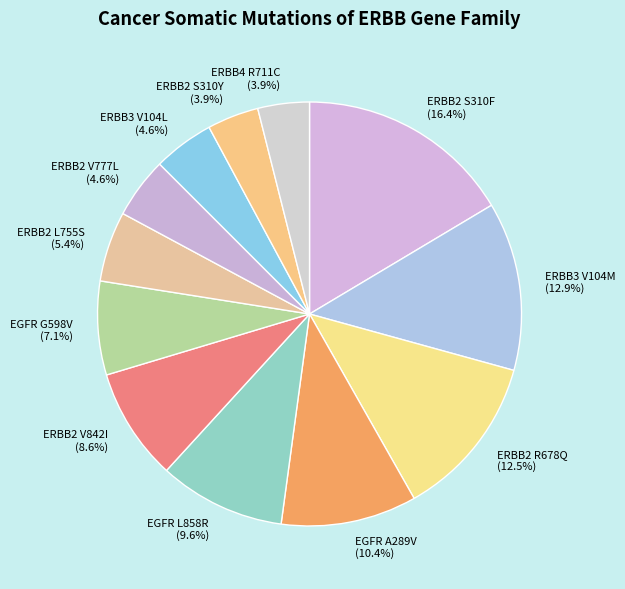

Does ERBB3 V104M account for over 50% of the chart?

No